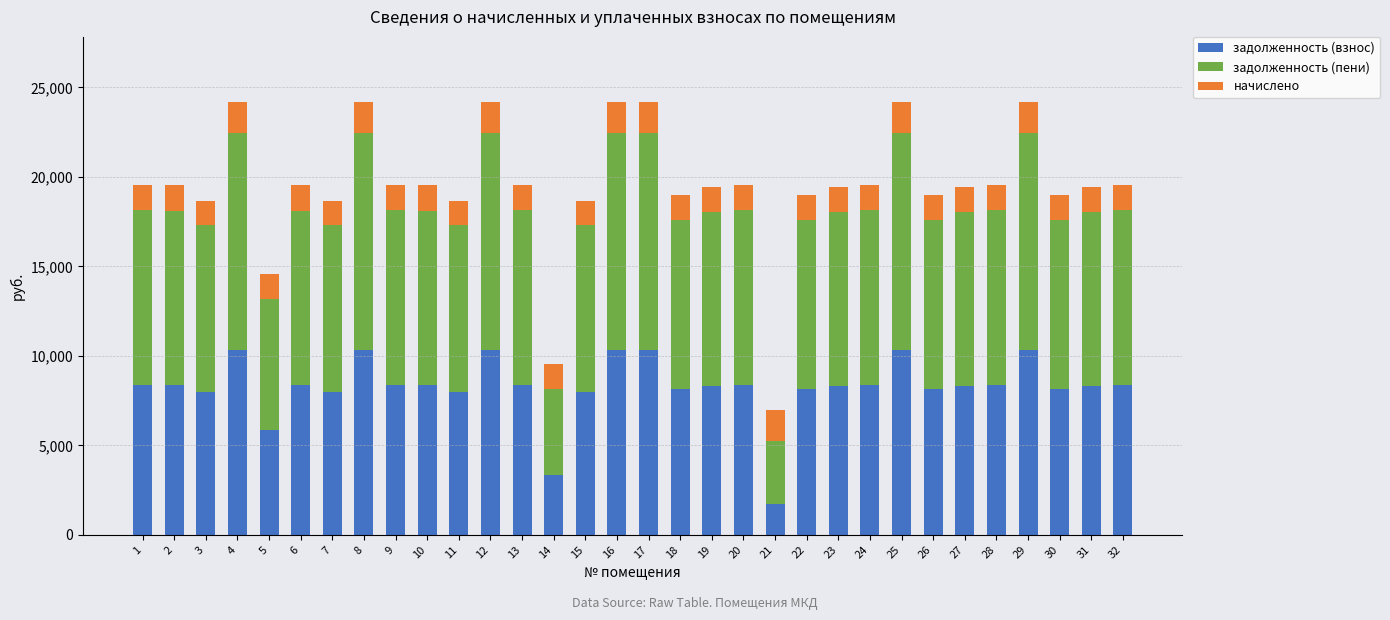

Where does the задолженность (взнос) series first go above 8352?

1